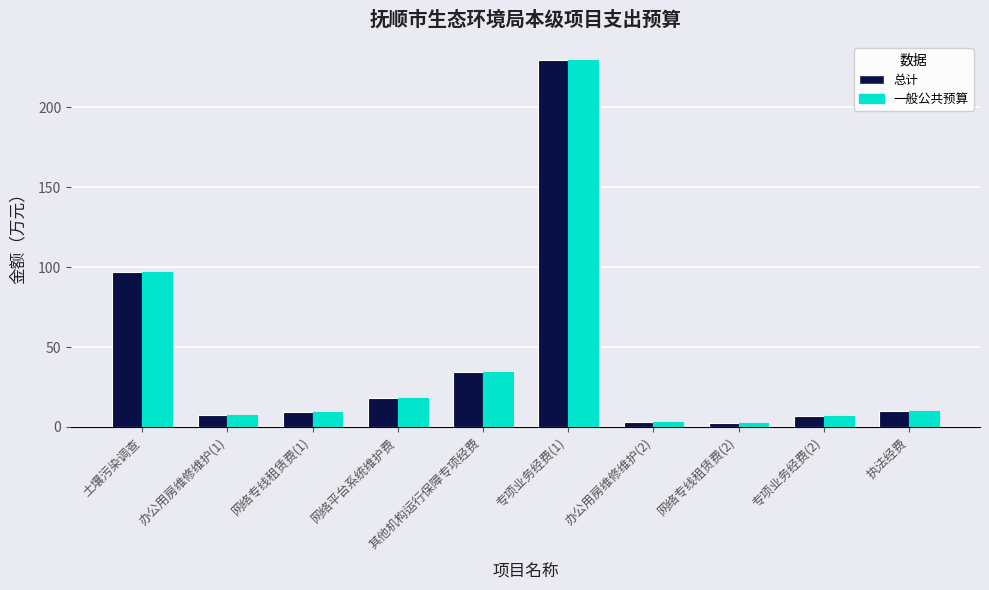

What is the lowest value of the 总计 series?

2.7